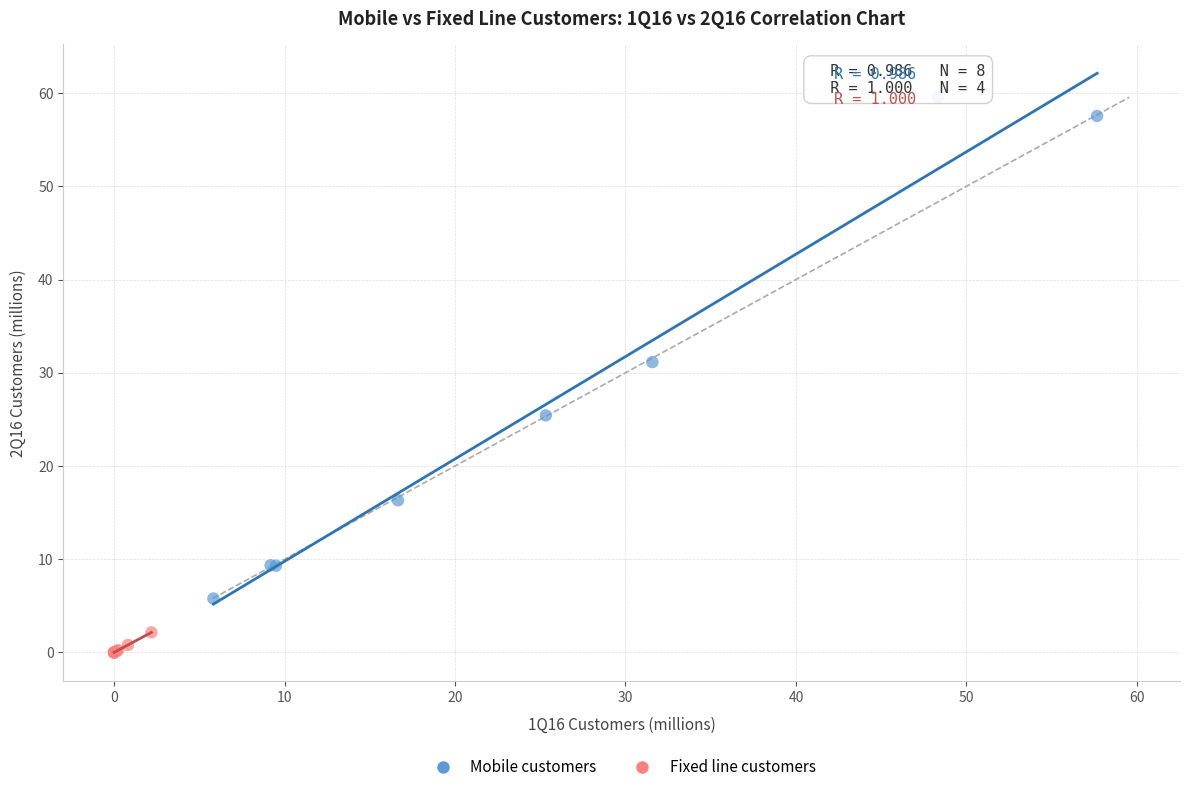

Which series reaches the minimum Y coordinate?

Fixed line customers